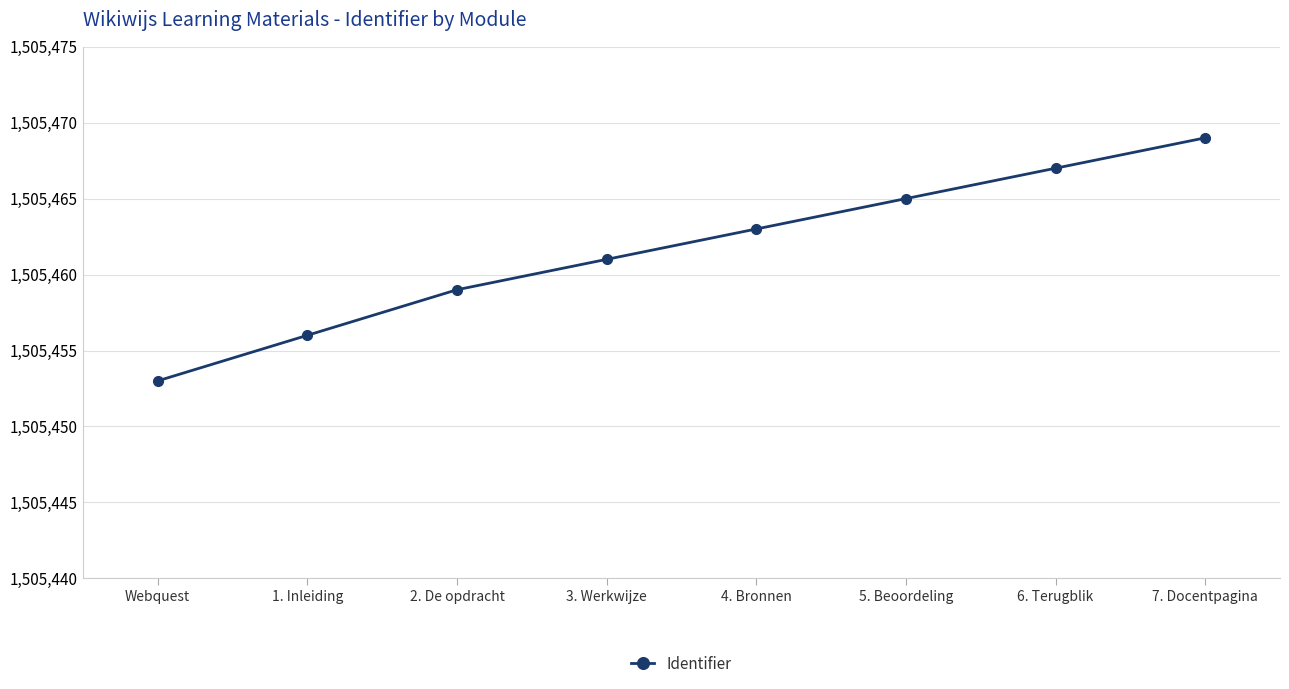

What is the average value?

1505462